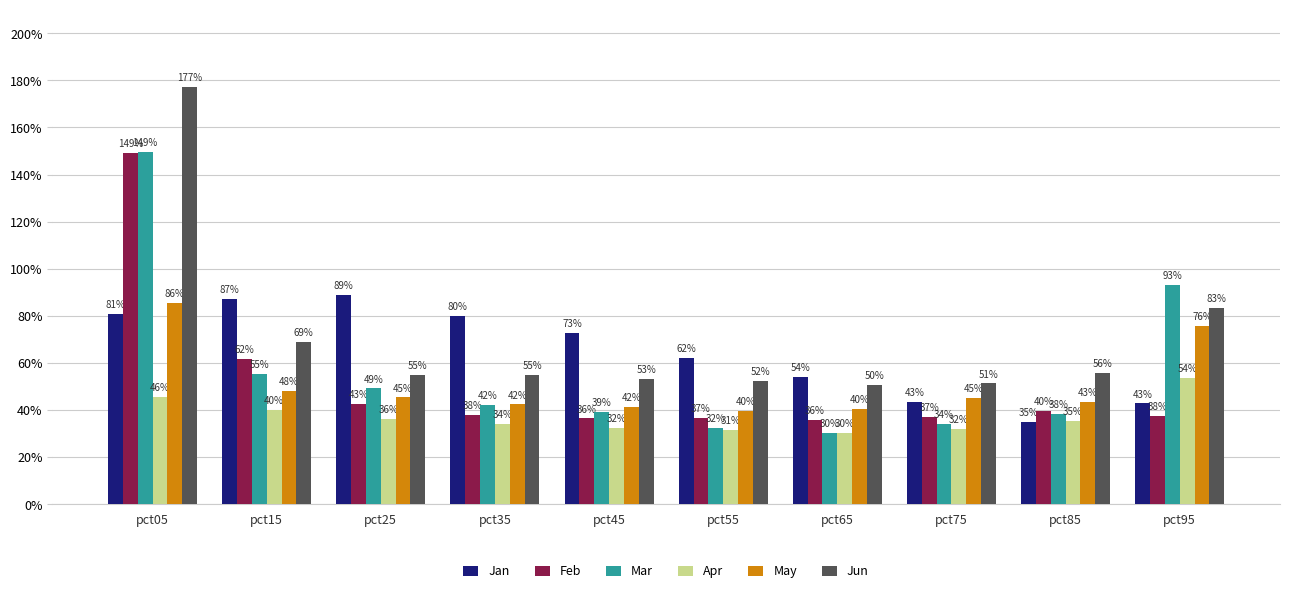

The Jan series shows 0.4 at pct95. True or false?

True